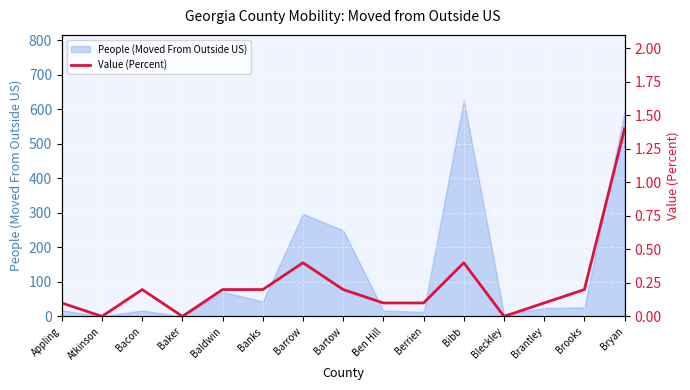

Reading left to right, extract all data points from this chart.

0.1	0.0	0.2	0.0	0.2	0.2	0.4	0.2	0.1	0.1	0.4	0.0	0.1	0.2	1.4